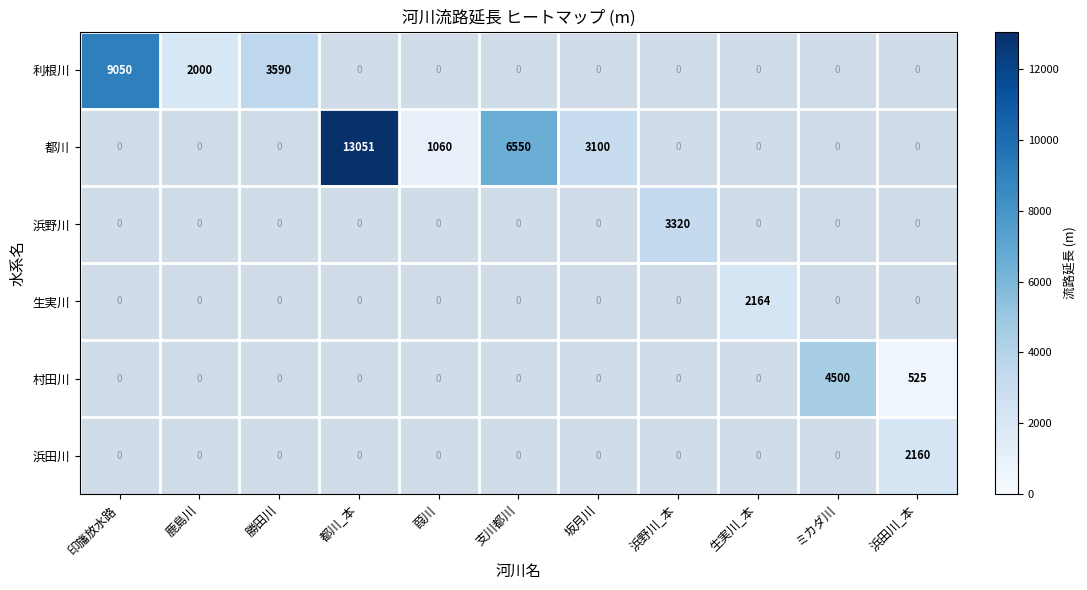

True or false: 生実川 has a value of 1113 at 生実川_本.

False